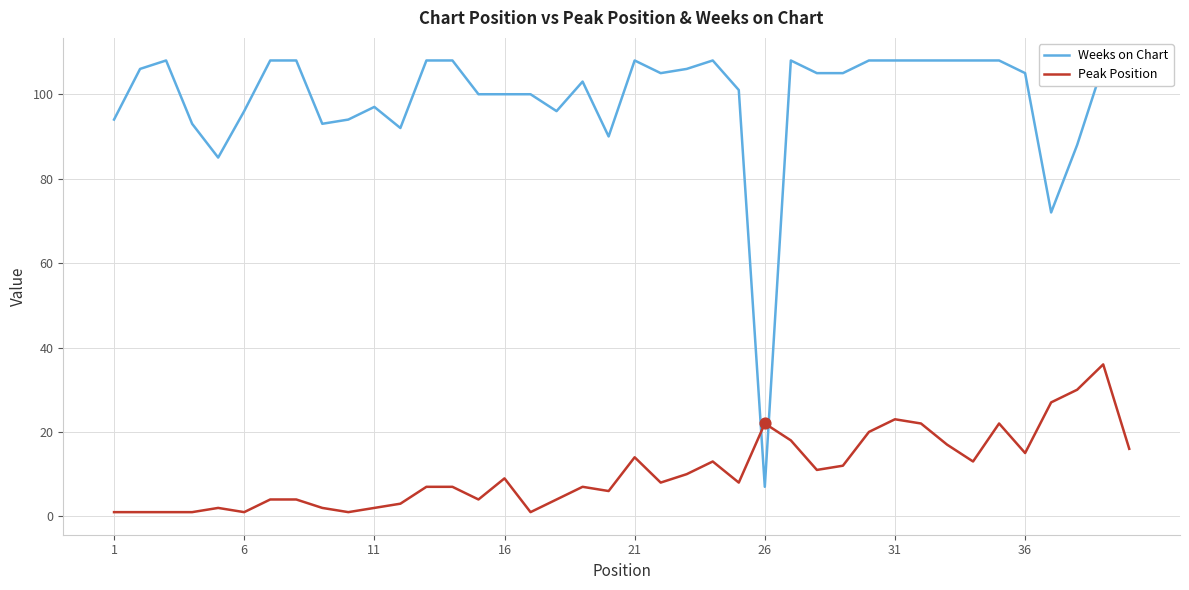

What are all the series names shown in the legend?

Weeks on Chart, Peak Position